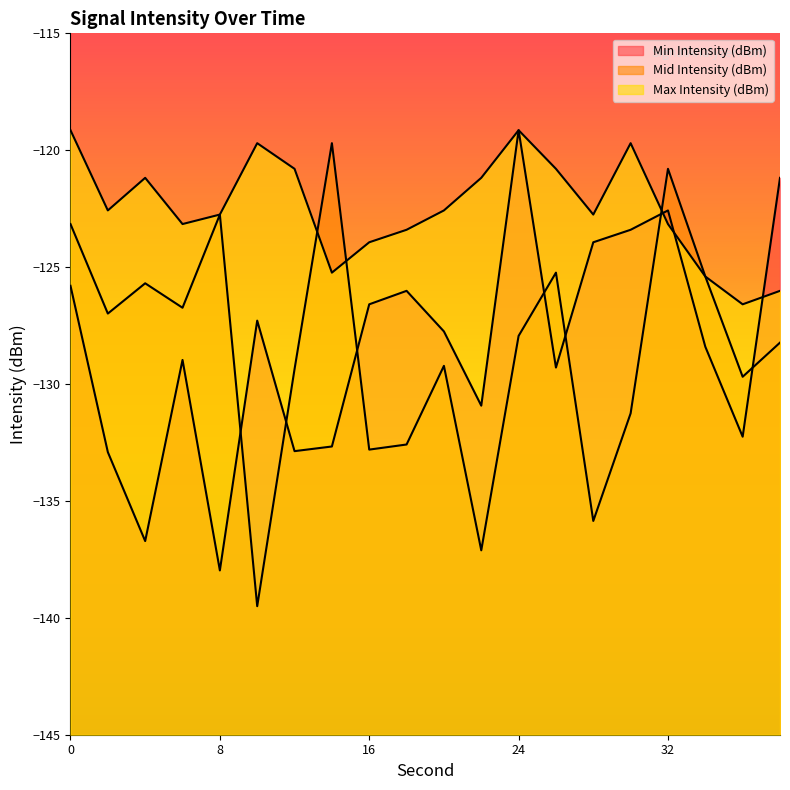

Reading left to right, list all the values displayed in this chart.

Min Intensity (dBm): -125.8	-132.9	-136.7	-129.0	-138.0	-127.3	-132.9	-132.7	-126.6	-126.0	-127.7	-130.9	-119.1	-129.3	-123.9	-123.4	-122.6	-128.4	-132.3	-121.2
Mid Intensity (dBm): -123.2	-127.0	-125.7	-126.7	-122.8	-139.5	-129.4	-119.7	-132.8	-132.6	-129.2	-137.1	-127.9	-125.2	-135.9	-131.3	-120.8	-125.4	-129.7	-128.2
Max Intensity (dBm): -119.1	-122.6	-121.2	-123.2	-122.8	-119.7	-120.8	-125.2	-123.9	-123.4	-122.6	-121.2	-119.1	-120.8	-122.8	-119.7	-123.2	-125.4	-126.6	-126.0